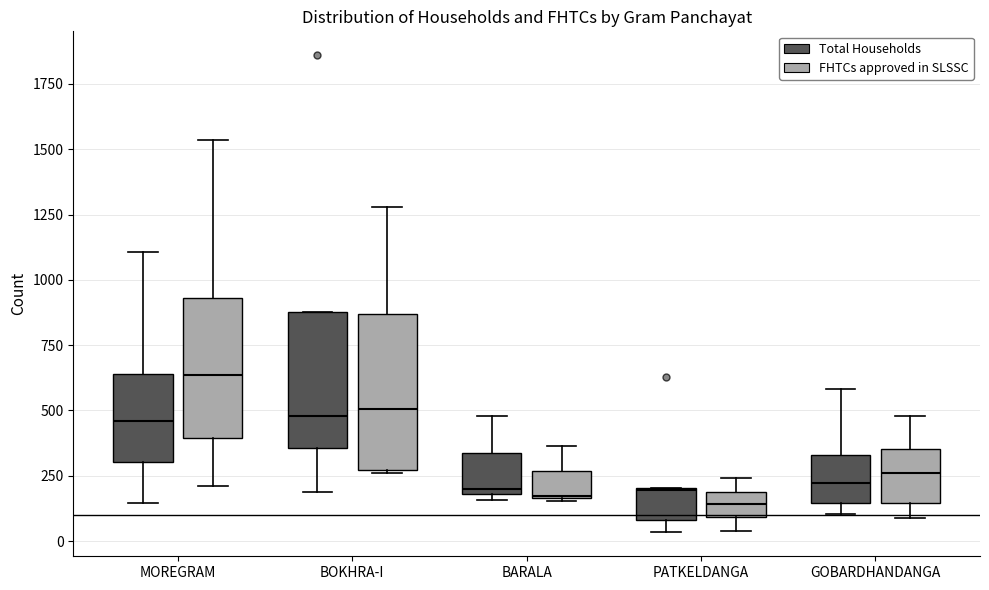

Where does the median line of the box for PATKELDANGA (FHTCs approved in SLSSC) sit on the y-axis? The values are not printed on the chart, so give them approximately, as read against the axis.

150